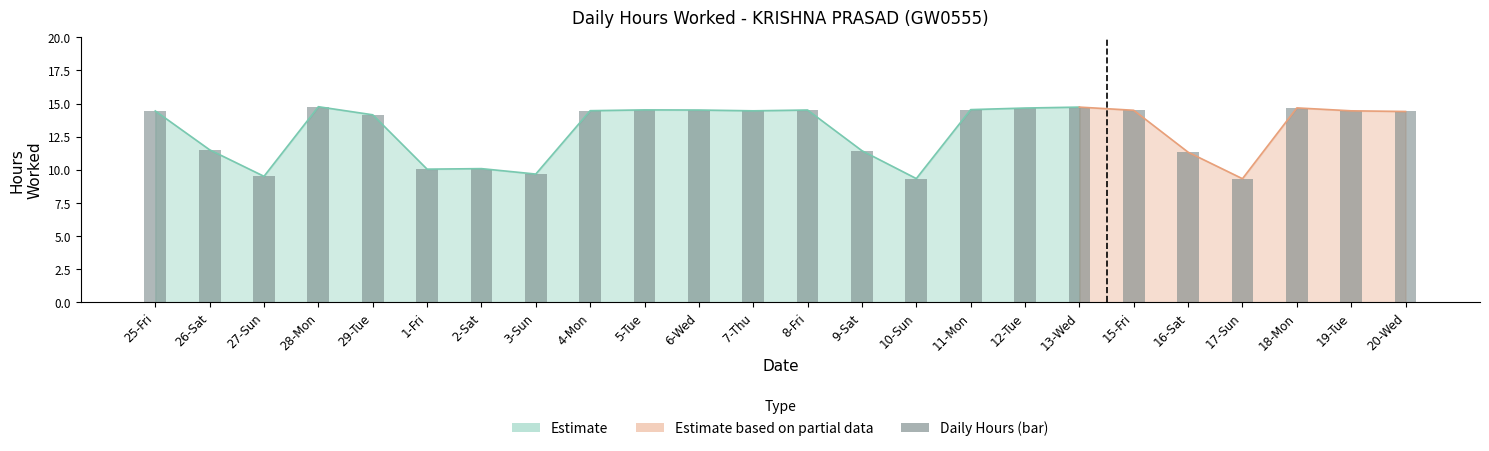

Is it true that the value at 9-Sat is 11.4?

True